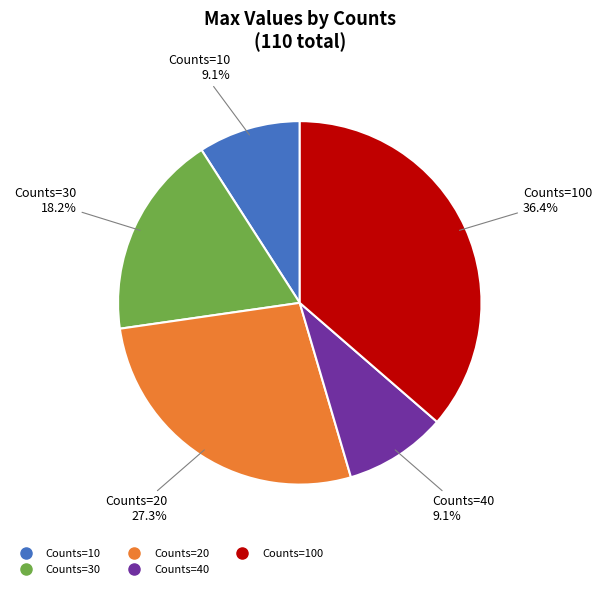

Count the number of slices in the pie.

5